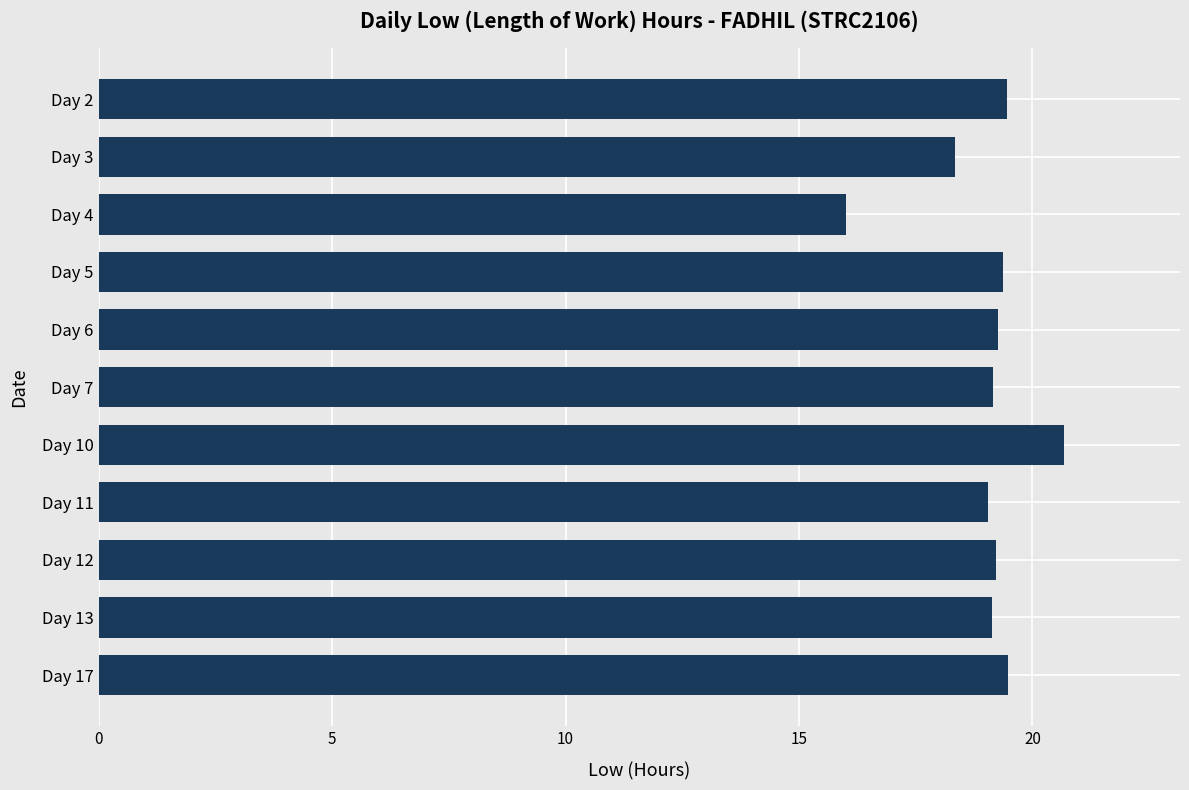

What is the value of the 7th bar from the top?

20.7